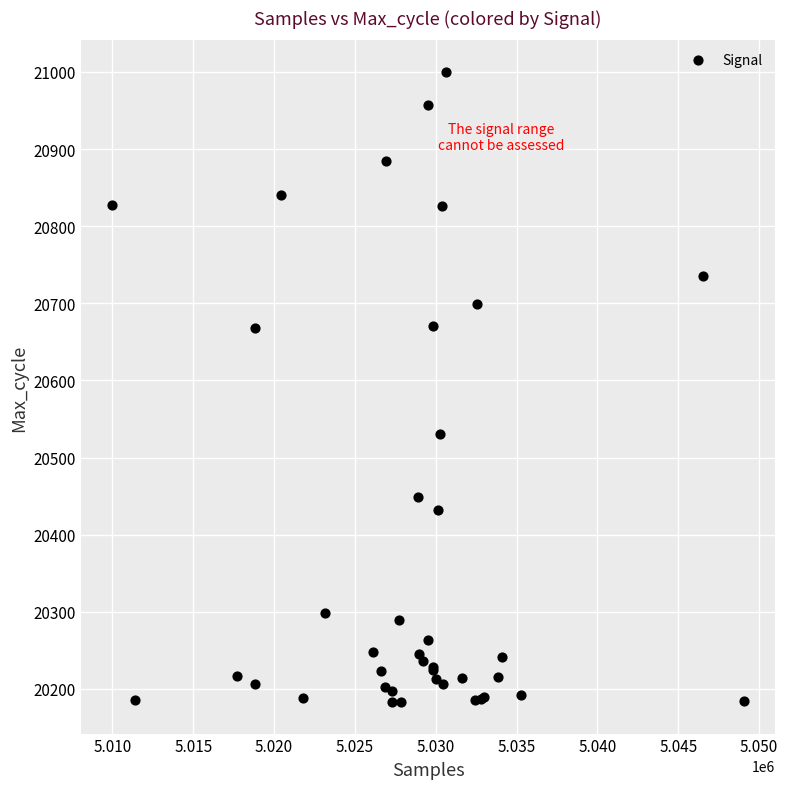

What Y value in the scatter plot is closest to 20591?

20530